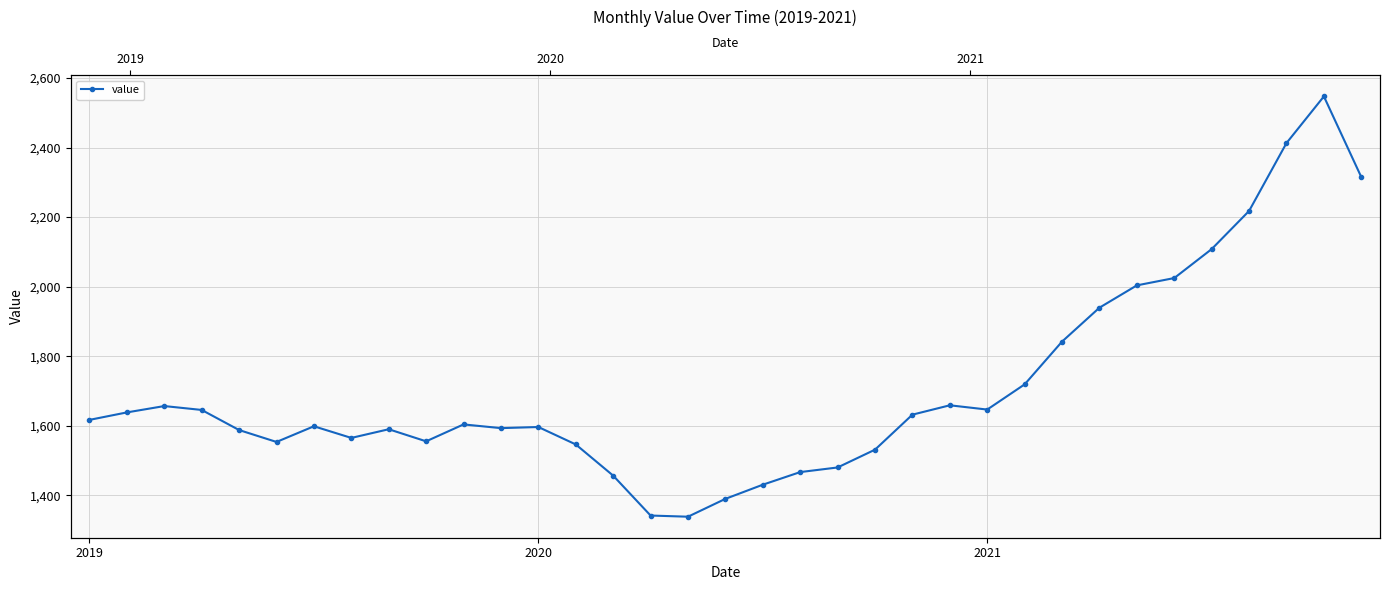

The chart shows a value of 1598.3 at 6. True or false?

True